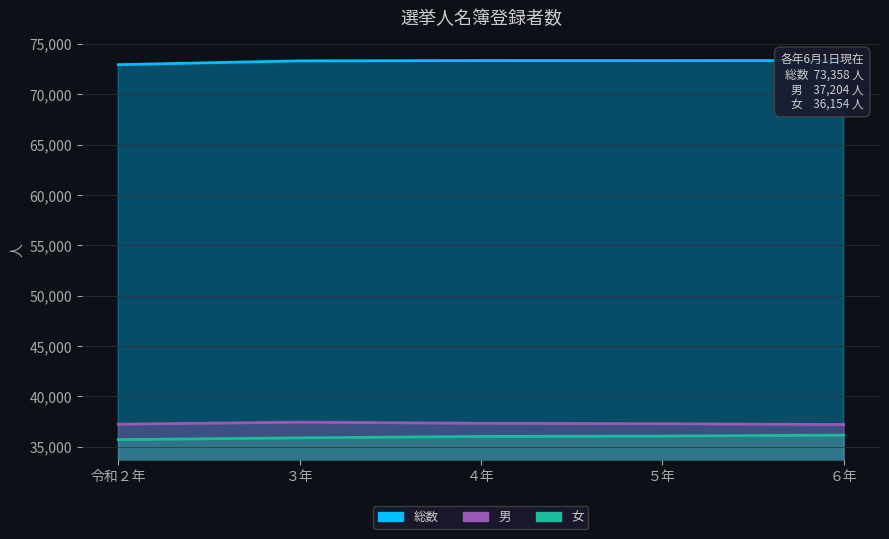

True or false: 総数 and 女 intersect in this chart.

False